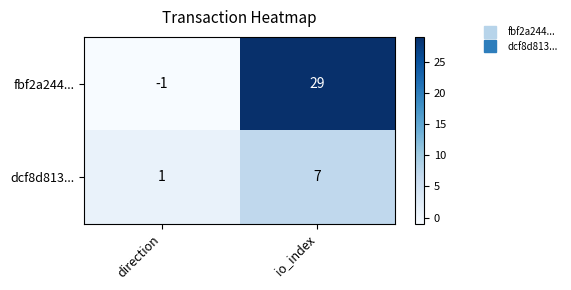

At which category is the sum across all series the highest?

io_index